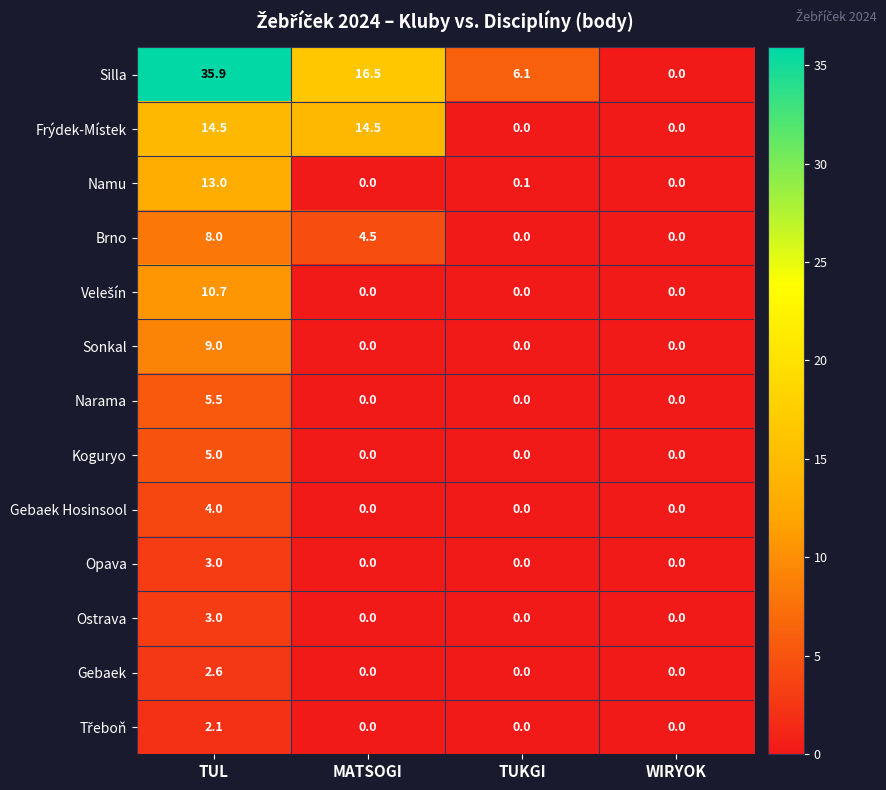

What is the sum of all Opava values?

3.0